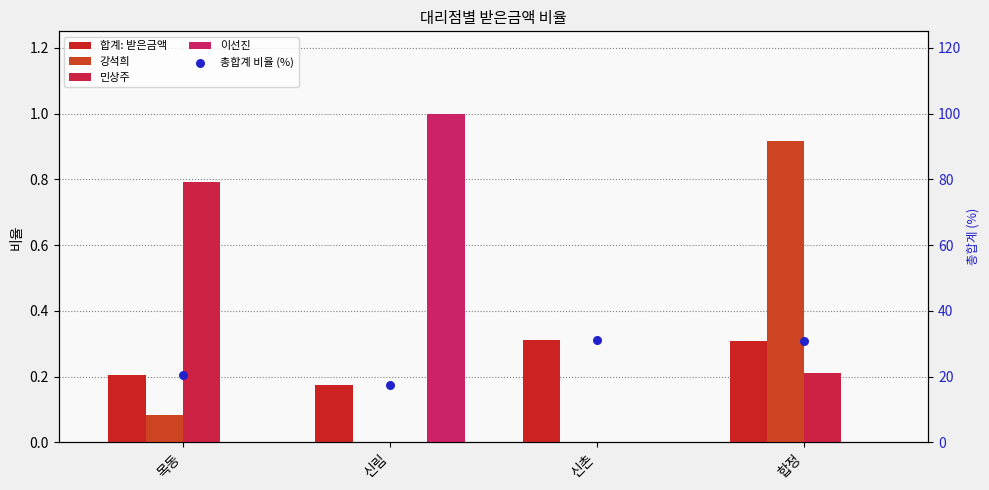

What are all the series names shown in the legend?

합계: 받은금액, 강석희, 민상주, 이선진, 총합계 비율 (%)